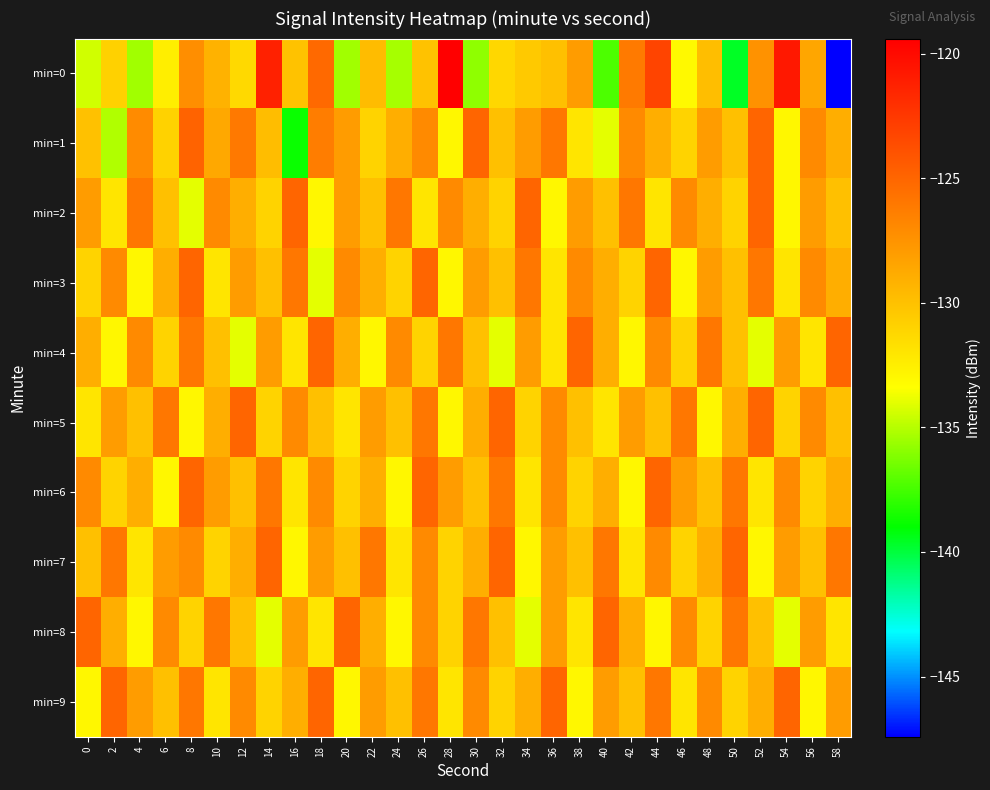

Reading right to left, list all the values displayed in this chart.

min=0: 58=-147.4	56=-128.5	54=-120.8	52=-127.5	50=-139.6	48=-129.9	46=-133.1	44=-123.2	42=-126.2	40=-137.3	38=-128.0	36=-130.0	34=-130.5	32=-131.2	30=-135.8	28=-119.4	26=-130.1	24=-135.4	22=-129.8	20=-135.5	18=-125.2	16=-130.1	14=-121.3	12=-131.4	10=-129.2	8=-127.2	6=-132.5	4=-135.4	2=-130.9	0=-134.4
min=1: 58=-129.0	56=-127.0	54=-133.0	52=-125.0	50=-130.0	48=-128.0	46=-131.0	44=-129.0	42=-127.0	40=-134.0	38=-132.0	36=-126.0	34=-128.0	32=-130.0	30=-125.0	28=-133.0	26=-127.0	24=-129.0	22=-131.0	20=-128.0	18=-126.3	16=-138.8	14=-129.8	12=-126.1	10=-128.7	8=-124.9	6=-131.0	4=-127.1	2=-135.1	0=-130.0
min=2: 58=-130.0	56=-128.0	54=-133.0	52=-125.0	50=-131.0	48=-129.0	46=-127.0	44=-132.0	42=-126.0	40=-130.0	38=-128.0	36=-133.0	34=-125.0	32=-131.0	30=-129.0	28=-127.0	26=-132.0	24=-126.0	22=-130.0	20=-128.0	18=-133.0	16=-125.0	14=-131.0	12=-129.0	10=-127.0	8=-134.0	6=-130.0	4=-126.0	2=-132.0	0=-128.0
min=3: 58=-129.0	56=-127.0	54=-132.0	52=-126.0	50=-130.0	48=-128.0	46=-133.0	44=-125.0	42=-131.0	40=-129.0	38=-127.0	36=-132.0	34=-126.0	32=-130.0	30=-128.0	28=-133.0	26=-125.0	24=-131.0	22=-129.0	20=-127.0	18=-134.0	16=-126.0	14=-130.0	12=-128.0	10=-132.0	8=-125.0	6=-129.0	4=-133.0	2=-127.0	0=-131.0
min=4: 58=-125.0	56=-132.0	54=-128.0	52=-134.0	50=-130.0	48=-126.0	46=-131.0	44=-127.0	42=-133.0	40=-129.0	38=-125.0	36=-132.0	34=-128.0	32=-134.0	30=-130.0	28=-126.0	26=-131.0	24=-127.0	22=-133.0	20=-129.0	18=-125.0	16=-132.0	14=-128.0	12=-134.0	10=-130.0	8=-126.0	6=-131.0	4=-127.0	2=-133.0	0=-129.0
min=5: 58=-130.0	56=-127.0	54=-131.0	52=-125.0	50=-129.0	48=-133.0	46=-126.0	44=-130.0	42=-128.0	40=-132.0	38=-130.0	36=-127.0	34=-131.0	32=-125.0	30=-129.0	28=-133.0	26=-126.0	24=-130.0	22=-128.0	20=-132.0	18=-130.0	16=-127.0	14=-131.0	12=-125.0	10=-129.0	8=-133.0	6=-126.0	4=-130.0	2=-128.0	0=-132.0
min=6: 58=-129.0	56=-131.0	54=-127.0	52=-132.0	50=-126.0	48=-130.0	46=-128.0	44=-125.0	42=-133.0	40=-129.0	38=-131.0	36=-127.0	34=-132.0	32=-126.0	30=-130.0	28=-128.0	26=-125.0	24=-133.0	22=-129.0	20=-131.0	18=-127.0	16=-132.0	14=-126.0	12=-130.0	10=-128.0	8=-125.0	6=-133.0	4=-129.0	2=-131.0	0=-127.0
min=7: 58=-126.0	56=-130.0	54=-128.0	52=-133.0	50=-125.0	48=-129.0	46=-131.0	44=-127.0	42=-132.0	40=-126.0	38=-130.0	36=-128.0	34=-133.0	32=-125.0	30=-129.0	28=-131.0	26=-127.0	24=-132.0	22=-126.0	20=-130.0	18=-128.0	16=-133.0	14=-125.0	12=-129.0	10=-131.0	8=-127.0	6=-128.0	4=-132.0	2=-126.0	0=-130.0
min=8: 58=-132.0	56=-128.0	54=-134.0	52=-130.0	50=-126.0	48=-131.0	46=-127.0	44=-133.0	42=-129.0	40=-125.0	38=-132.0	36=-128.0	34=-134.0	32=-130.0	30=-126.0	28=-131.0	26=-127.0	24=-133.0	22=-129.0	20=-125.0	18=-132.0	16=-128.0	14=-134.0	12=-130.0	10=-126.0	8=-131.0	6=-127.0	4=-133.0	2=-129.0	0=-125.0
min=9: 58=-128.0	56=-133.0	54=-125.0	52=-129.0	50=-131.0	48=-127.0	46=-132.0	44=-126.0	42=-130.0	40=-128.0	38=-133.0	36=-125.0	34=-129.0	32=-131.0	30=-127.0	28=-132.0	26=-126.0	24=-130.0	22=-128.0	20=-133.0	18=-125.0	16=-129.0	14=-131.0	12=-127.0	10=-132.0	8=-126.0	6=-130.0	4=-128.0	2=-125.0	0=-133.0